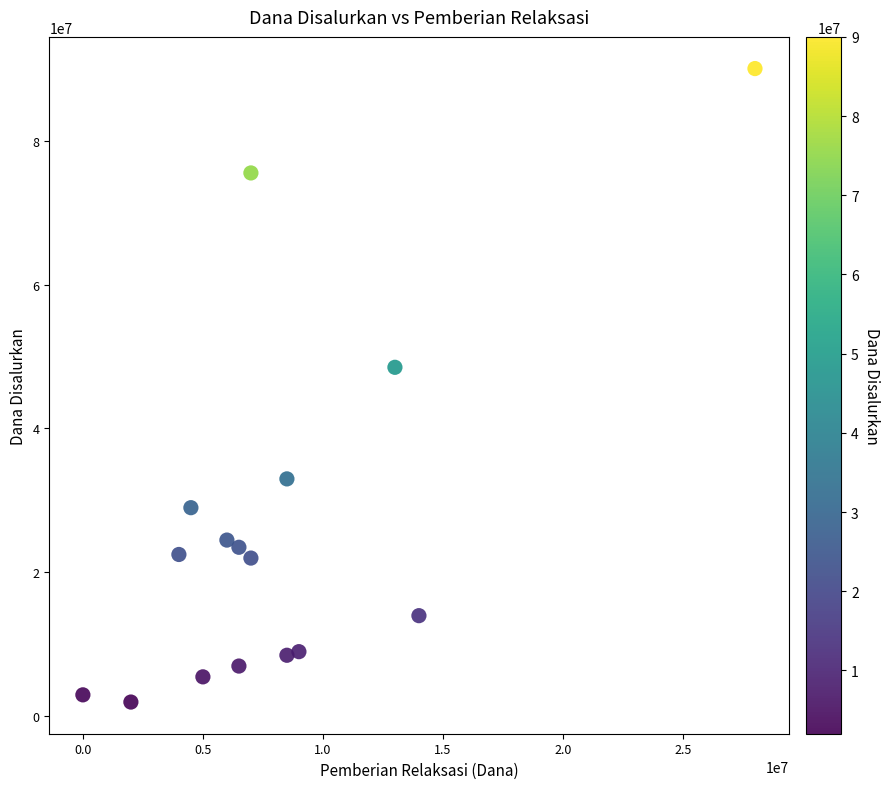

What Y value in the scatter plot is closest to 46000000?

48500000